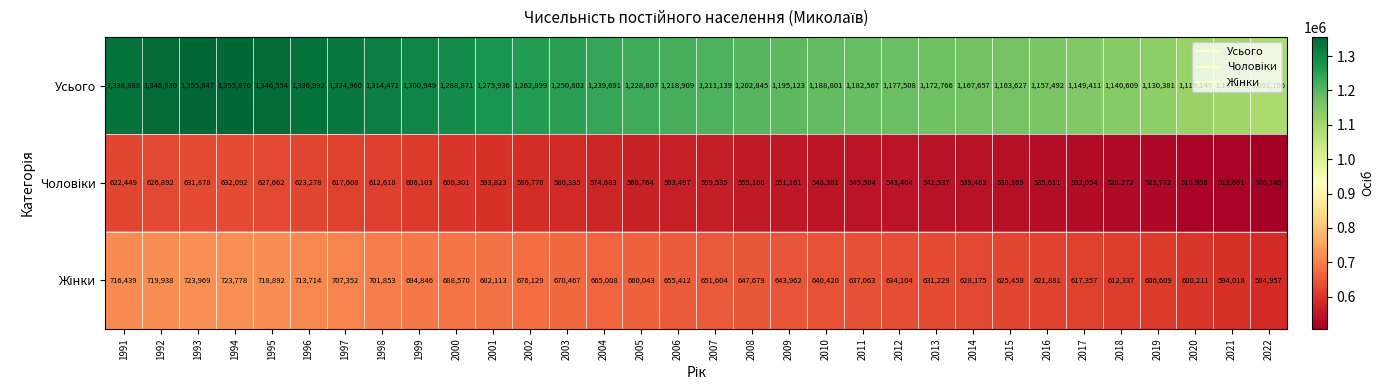

What is the average value of the Усього series?

1229535